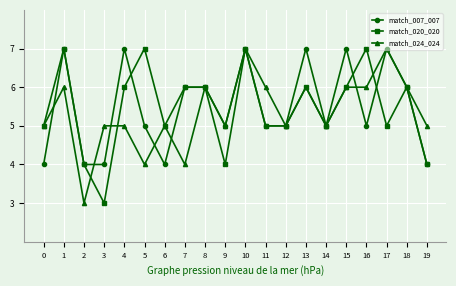

Reading left to right, list all the values displayed in this chart.

match_007_007: 0=4	1=7	2=4	3=4	4=7	5=5	6=4	7=6	8=6	9=5	10=7	11=5	12=5	13=7	14=5	15=7	16=5	17=7	18=6	19=4
match_020_020: 0=5	1=7	2=4	3=3	4=6	5=7	6=5	7=6	8=6	9=4	10=7	11=5	12=5	13=6	14=5	15=6	16=7	17=5	18=6	19=4
match_024_024: 0=5	1=6	2=3	3=5	4=5	5=4	6=5	7=4	8=6	9=5	10=7	11=6	12=5	13=6	14=5	15=6	16=6	17=7	18=6	19=5